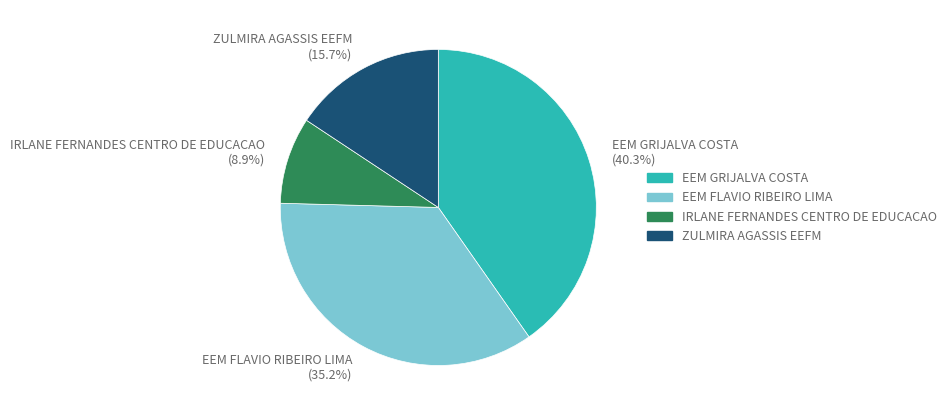

Which has a higher value, EEM FLAVIO RIBEIRO LIMA or ZULMIRA AGASSIS EEFM?

EEM FLAVIO RIBEIRO LIMA